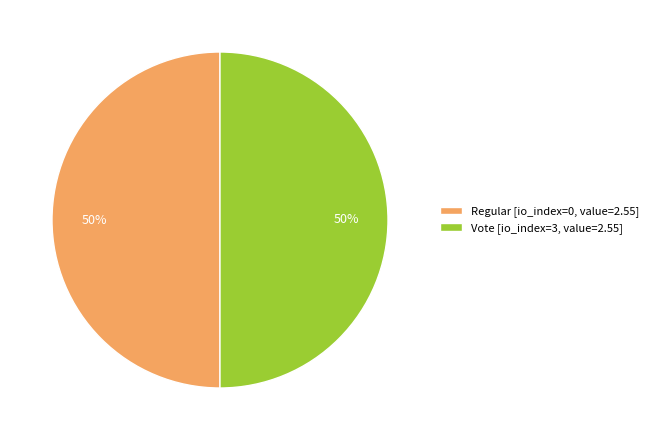

To the nearest percent, what is the average slice percentage?

50%